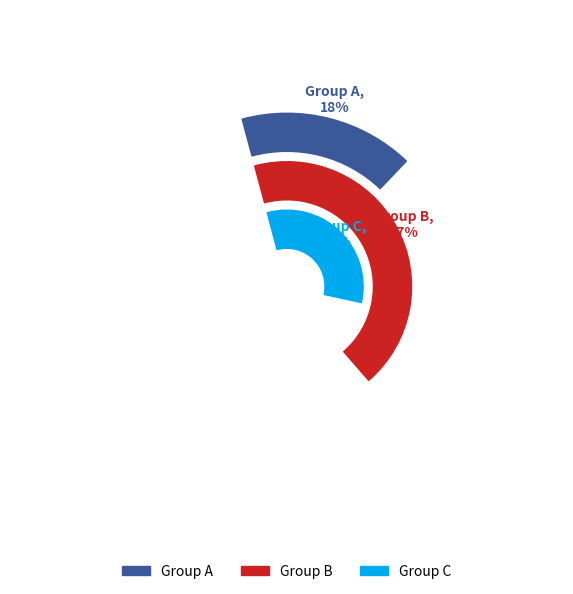

To the nearest percent, what is the average slice percentage?

11%